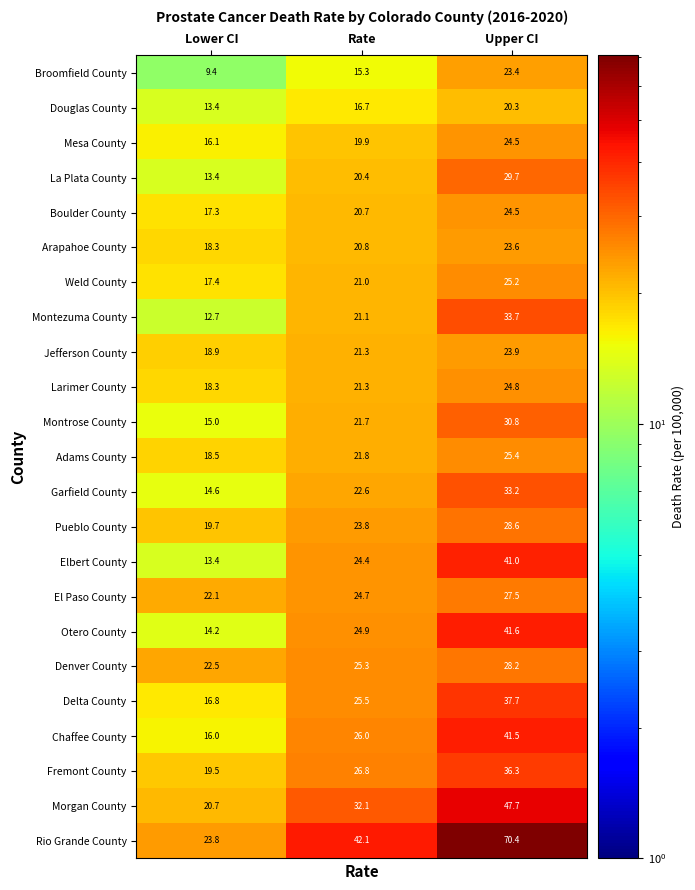

Which series changed the most between Lower CI and Upper CI?

Rio Grande County